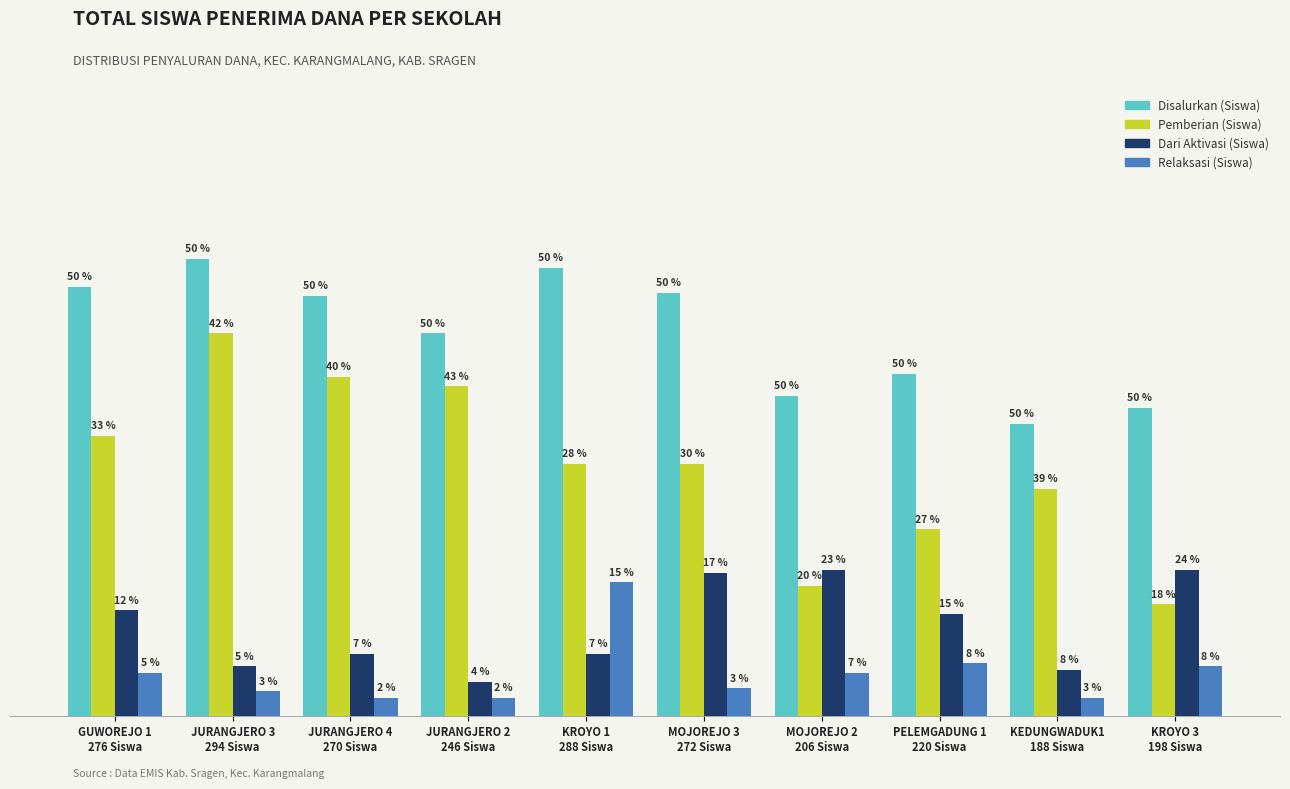

What is the lowest value of the Disalurkan (Siswa) series?

94